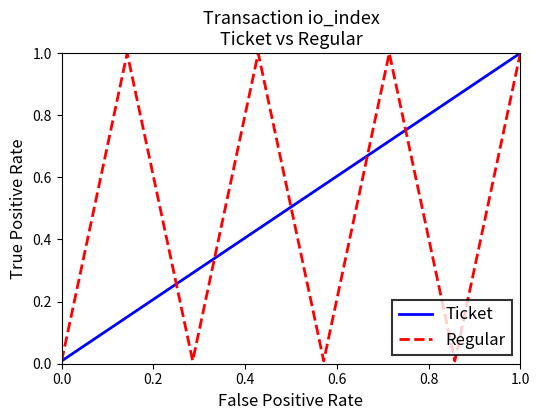

The Ticket series shows 0.0 at 0.0. True or false?

True